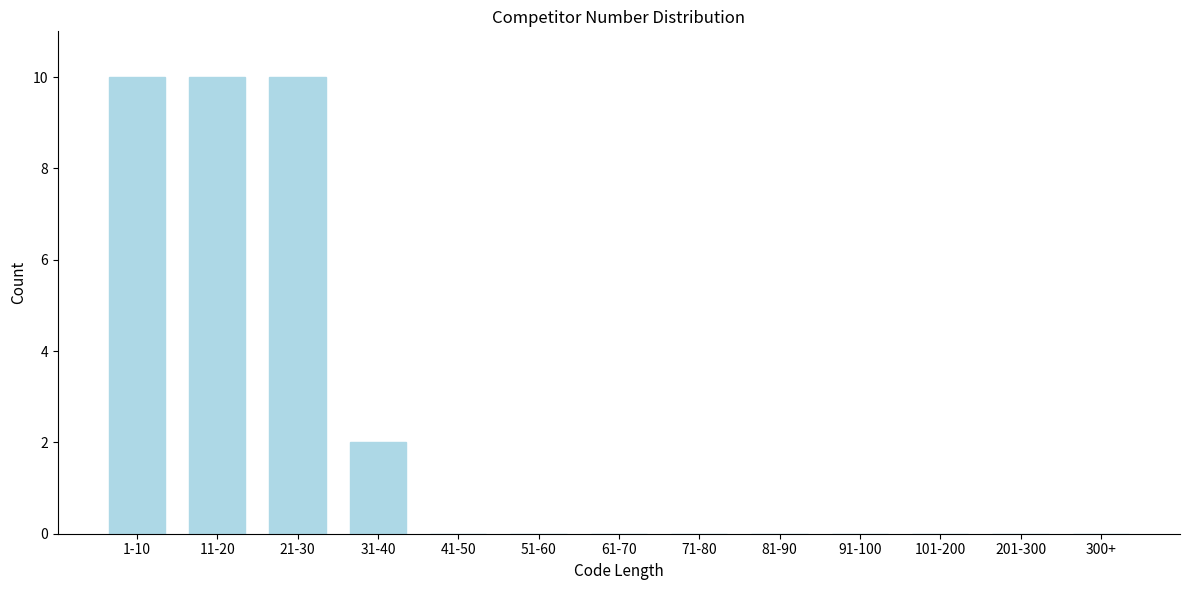

Reading left to right, list all the values displayed in this chart.

1-10=10	11-20=10	21-30=10	31-40=2	41-50=0	51-60=0	61-70=0	71-80=0	81-90=0	91-100=0	101-200=0	201-300=0	300+=0